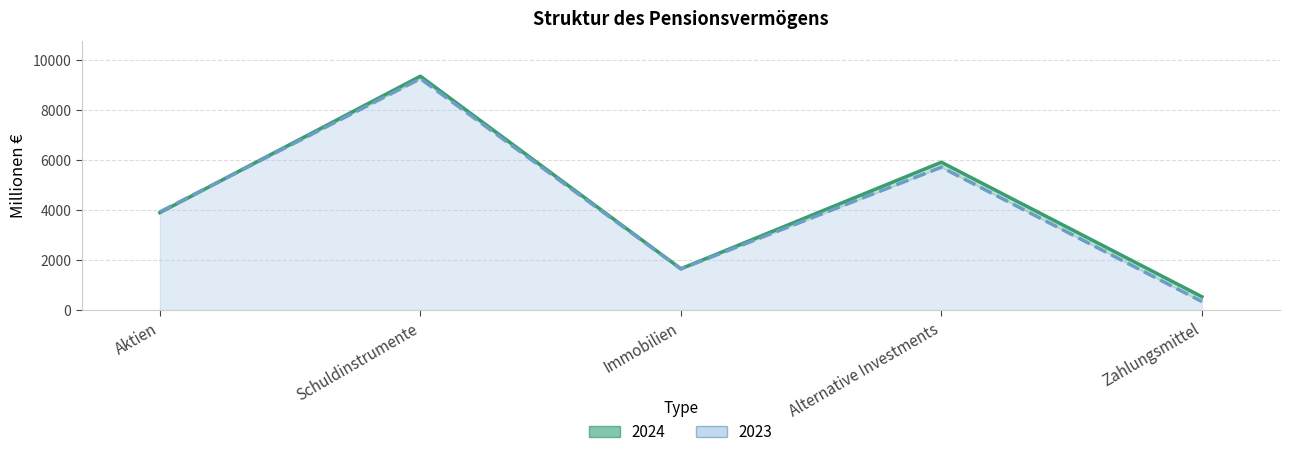

Reading left to right, extract all data points from this chart.

2024: Aktien=3898	Schuldinstrumente=9348	Immobilien=1654	Alternative Investments=5912	Zahlungsmittel=538
2023: Aktien=3927	Schuldinstrumente=9249	Immobilien=1647	Alternative Investments=5712	Zahlungsmittel=345